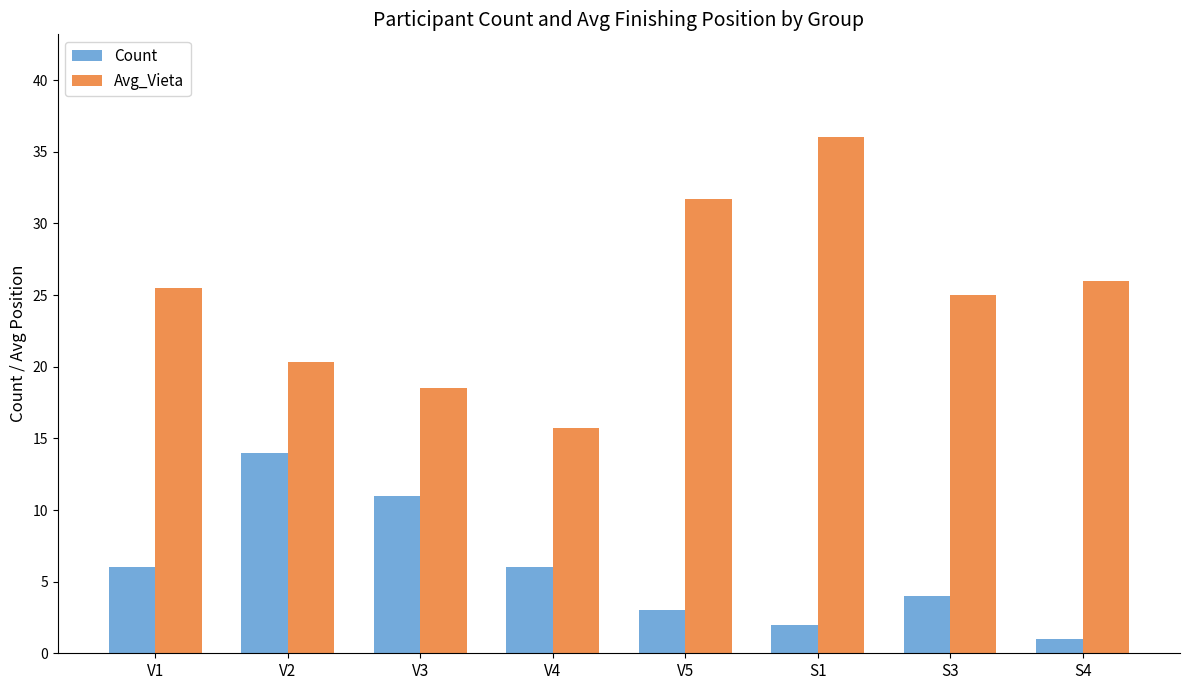

List the series in order of their overall mean, lowest first.

Count, Avg_Vieta